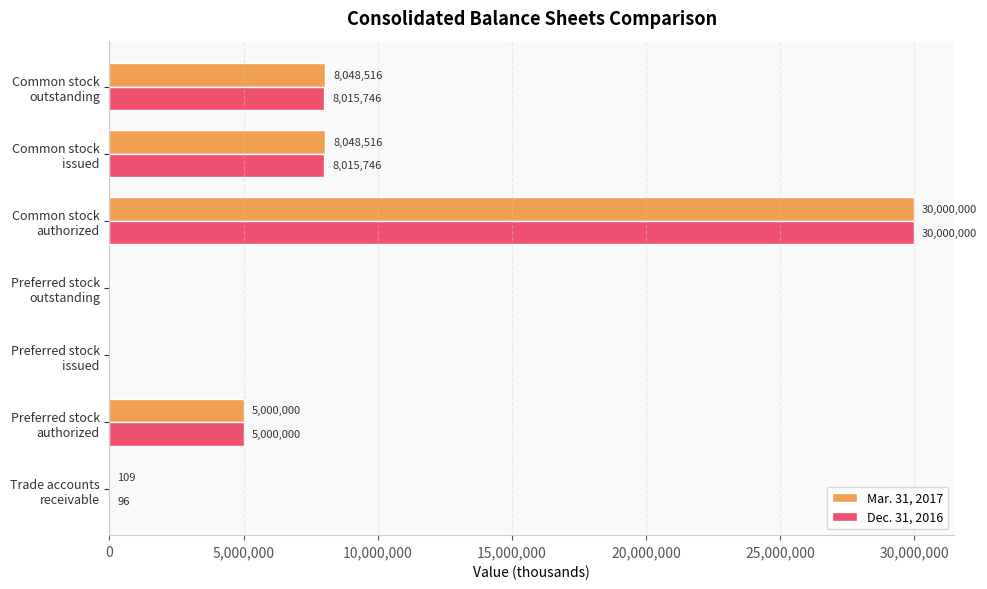

What is the sum of all Dec. 31, 2016 values?

51031588